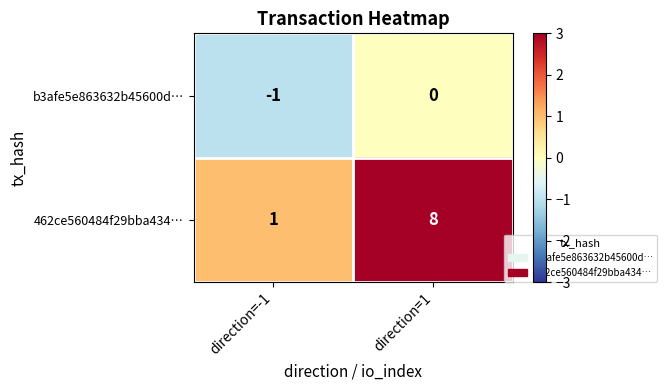

Reading left to right, what are all the values shown in this chart?

b3afe5e863632b45600d…: -1	0
462ce560484f29bba434…: 1	8